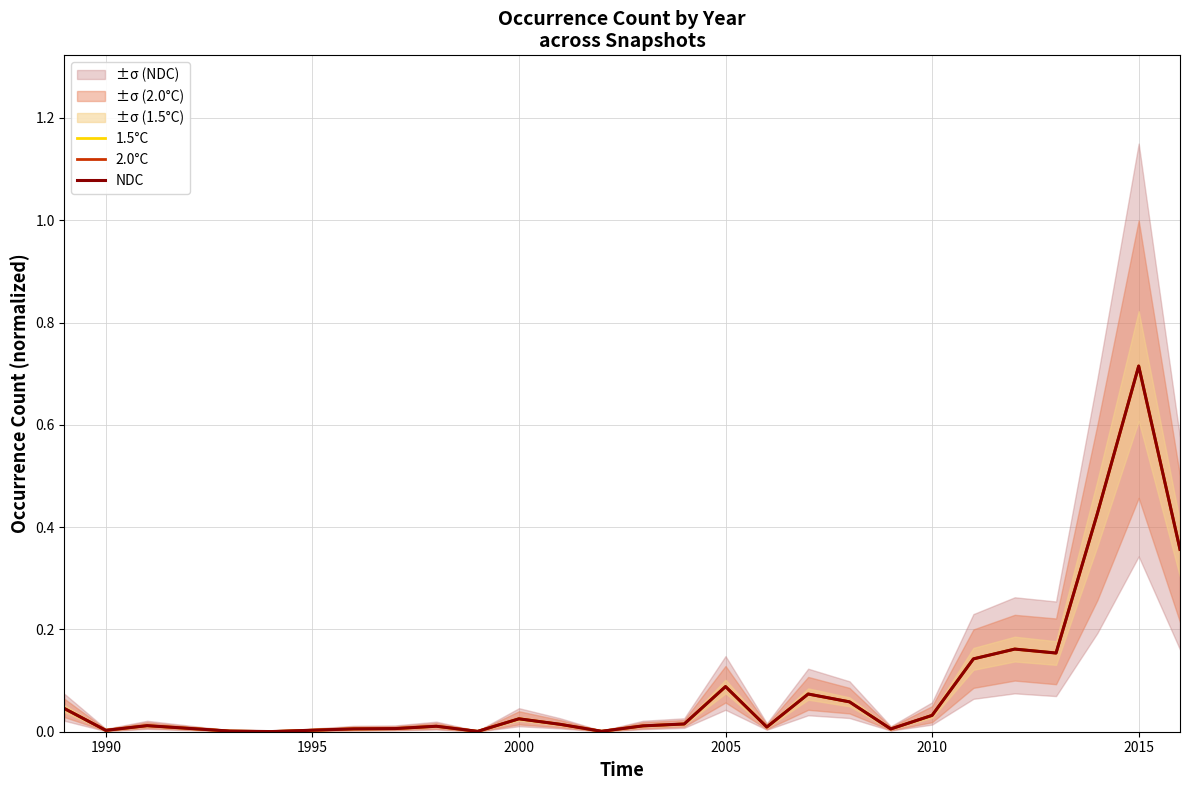

At how many categories does at least one series exceed 0?

26